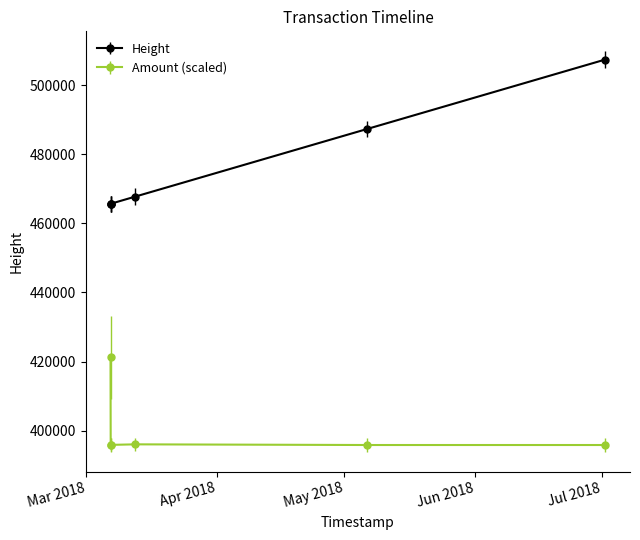

True or false: Height and Amount (scaled) intersect in this chart.

False